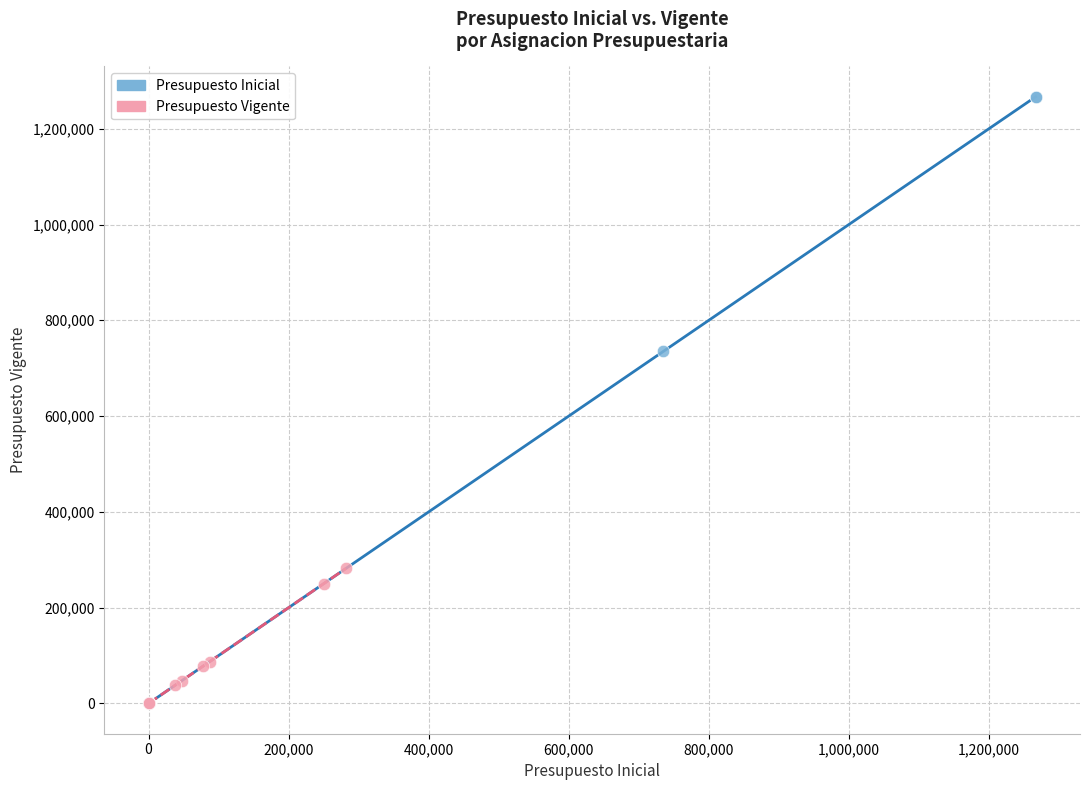

Which series contains the highest Y value?

Presupuesto Inicial